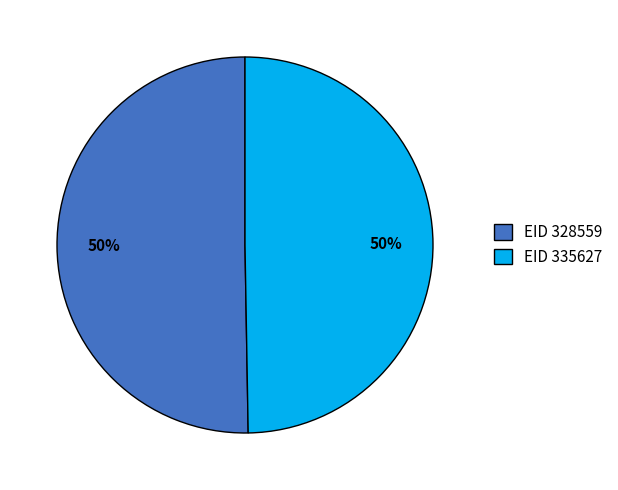

Combined, do EID 335627 and EID 328559 account for over 50%?

Yes